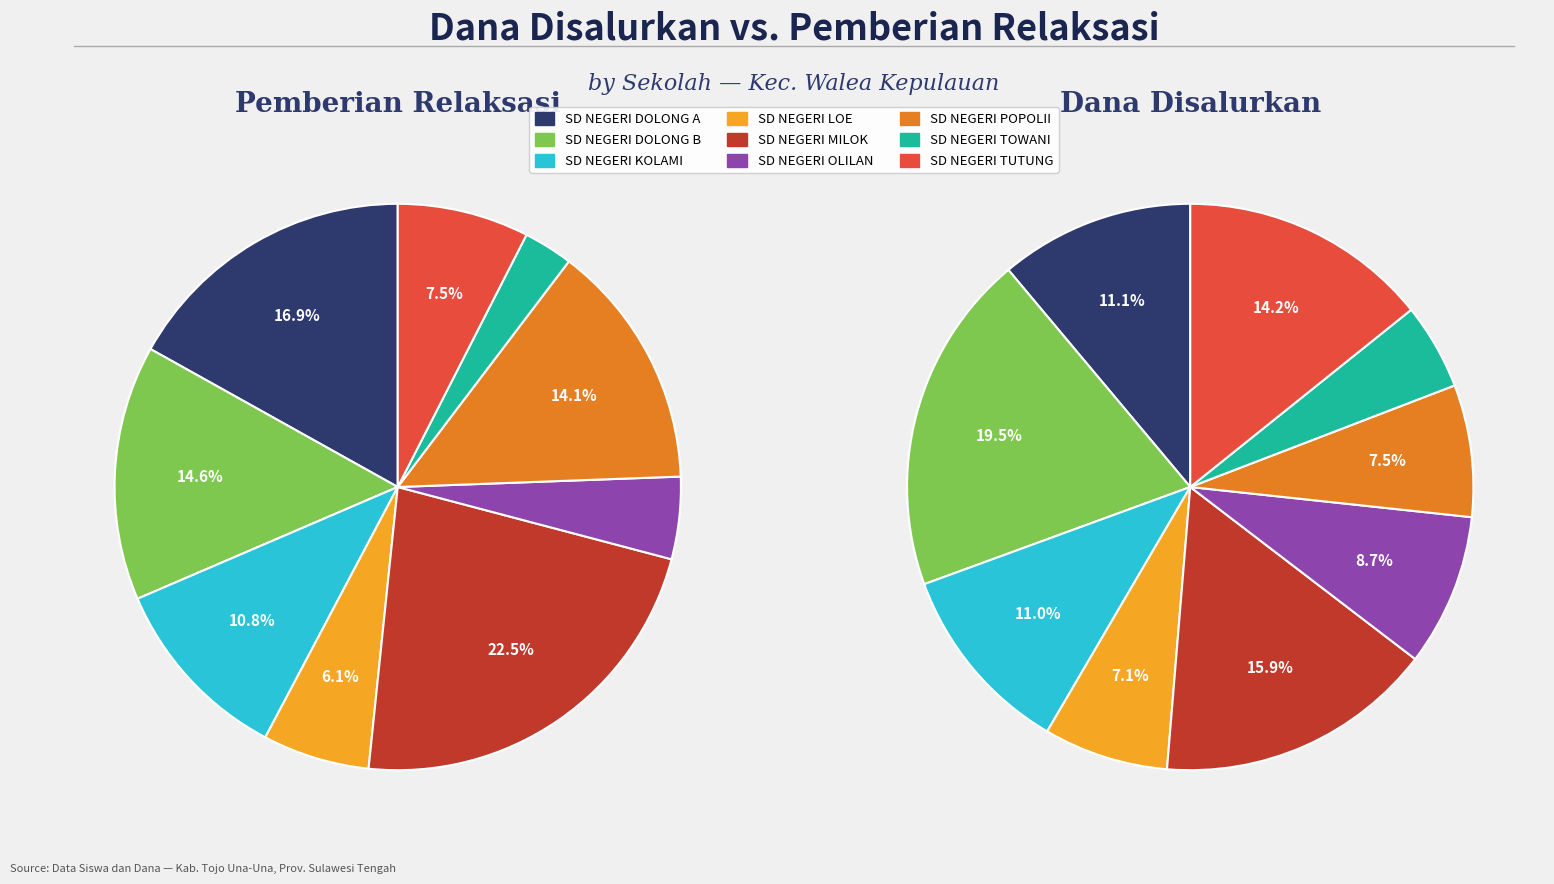

To the nearest percent, what is the difference between the SD NEGERI TOWANI and SD NEGERI MILOK slice percentages?

20%